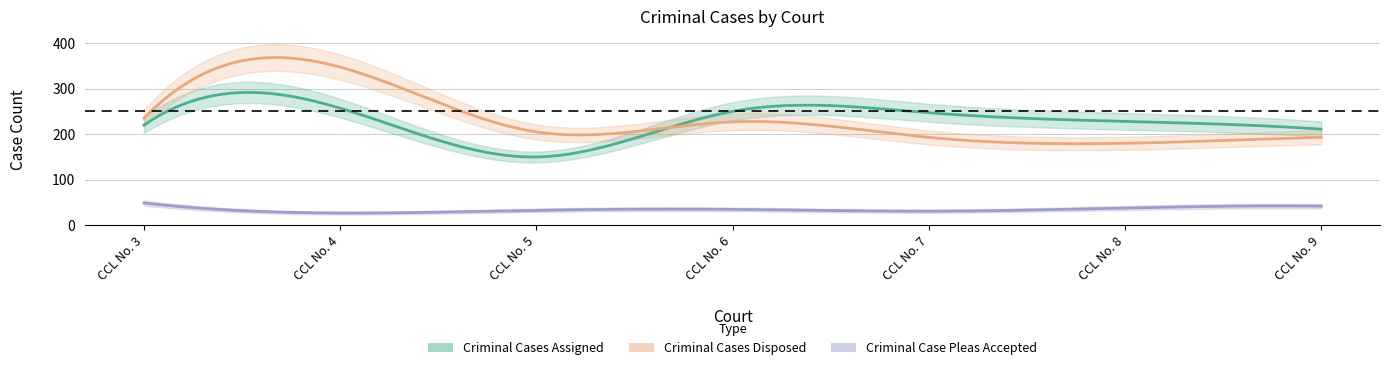

What is the difference between the maximum and second lowest values in the Criminal Case Pleas Accepted series?

18